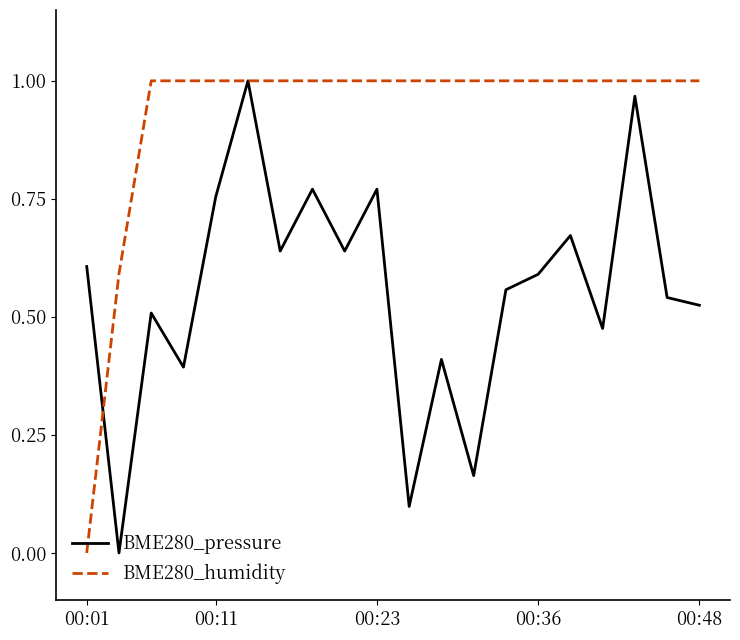

List the series in order of their overall mean, highest first.

BME280_humidity, BME280_pressure